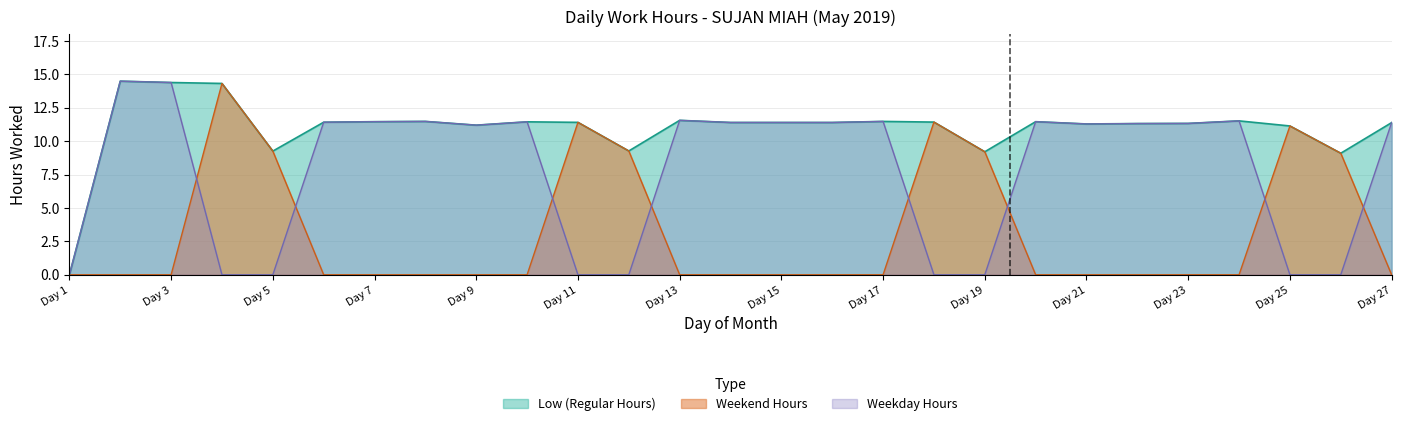

True or false: Low (Regular Hours) and Weekday Hours cross at least once.

False